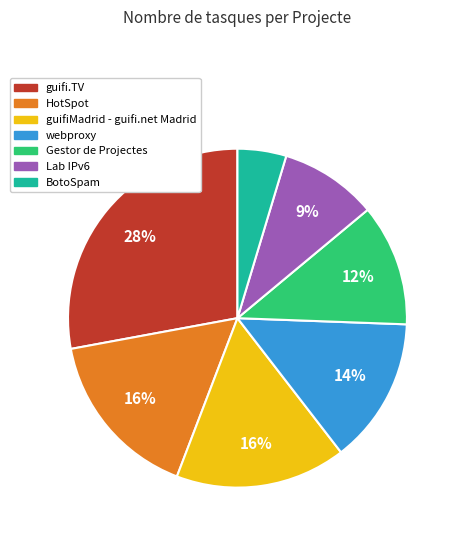

Do guifiMadrid - guifi.net Madrid and Gestor de Projectes together represent more than half of the pie?

No